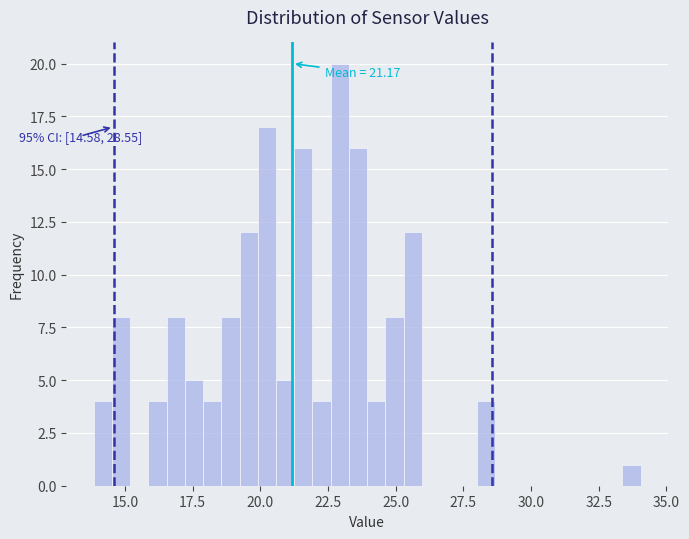

Read against the x-axis, roughly where is the centre of the tallest bar?

23.0